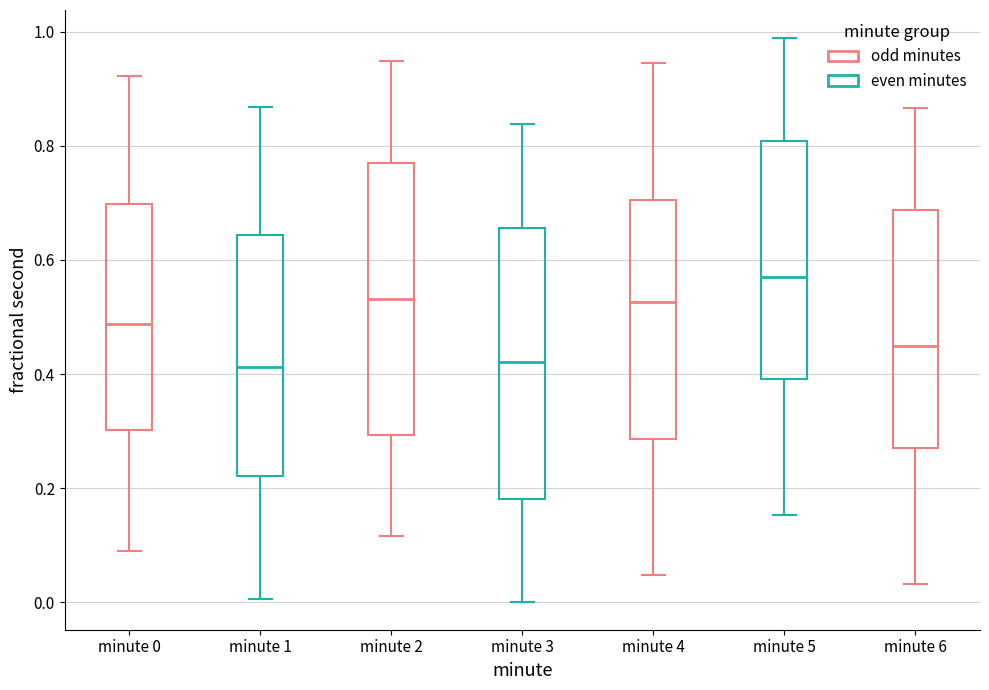

Reading left to right, transcribe this box plot: for each box, give where its median line is, the range the box spans, and where its two whiskers end, as read against the y-axis. The values are not printed on the chart, so give them approximately, as read against the axis.

minute 0: median 0.48, box 0.30 to 0.70, whiskers 0.10 to 0.92
minute 1: median 0.42, box 0.22 to 0.64, whiskers 0.00 to 0.86
minute 2: median 0.54, box 0.30 to 0.78, whiskers 0.12 to 0.94
minute 3: median 0.42, box 0.18 to 0.66, whiskers 0.00 to 0.84
minute 4: median 0.52, box 0.28 to 0.70, whiskers 0.04 to 0.94
minute 5: median 0.58, box 0.40 to 0.80, whiskers 0.16 to 0.98
minute 6: median 0.44, box 0.28 to 0.68, whiskers 0.04 to 0.86